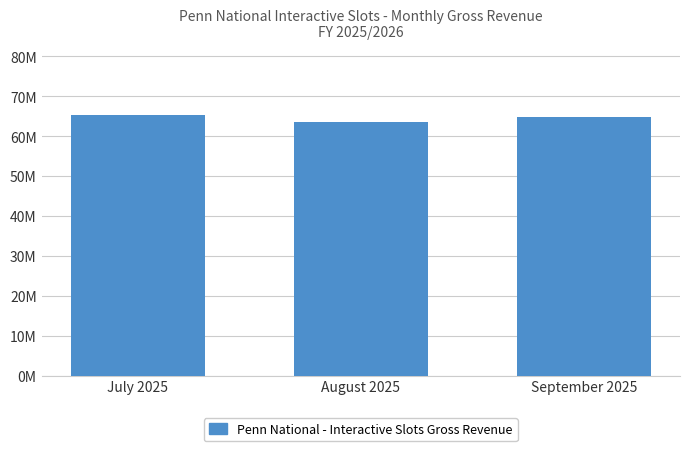

Is it true that the value at August 2025 is 21796329.9?

False